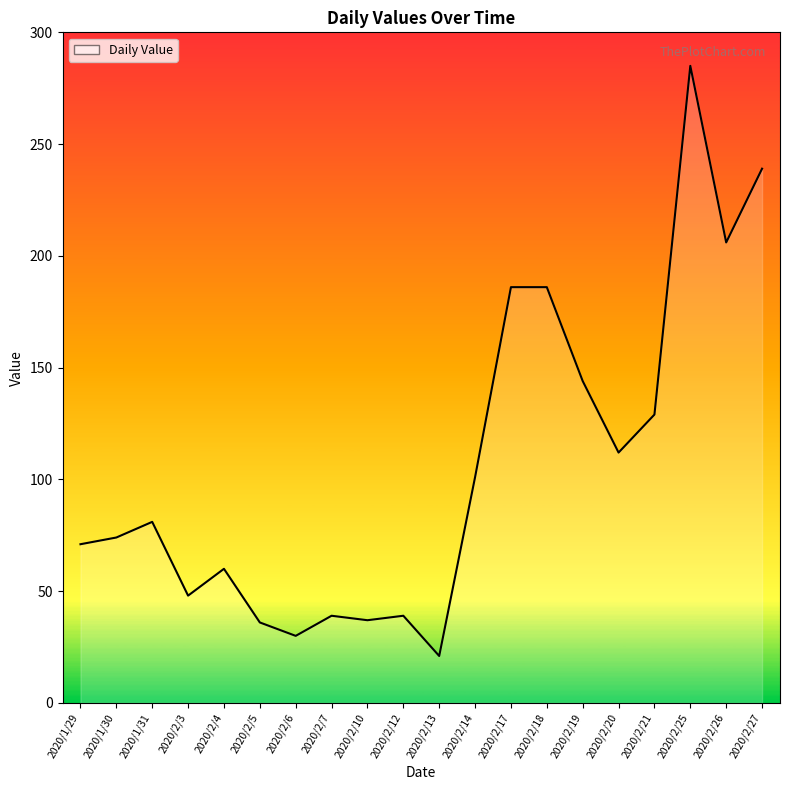

What is the approximate value at 2020/2/27?

239